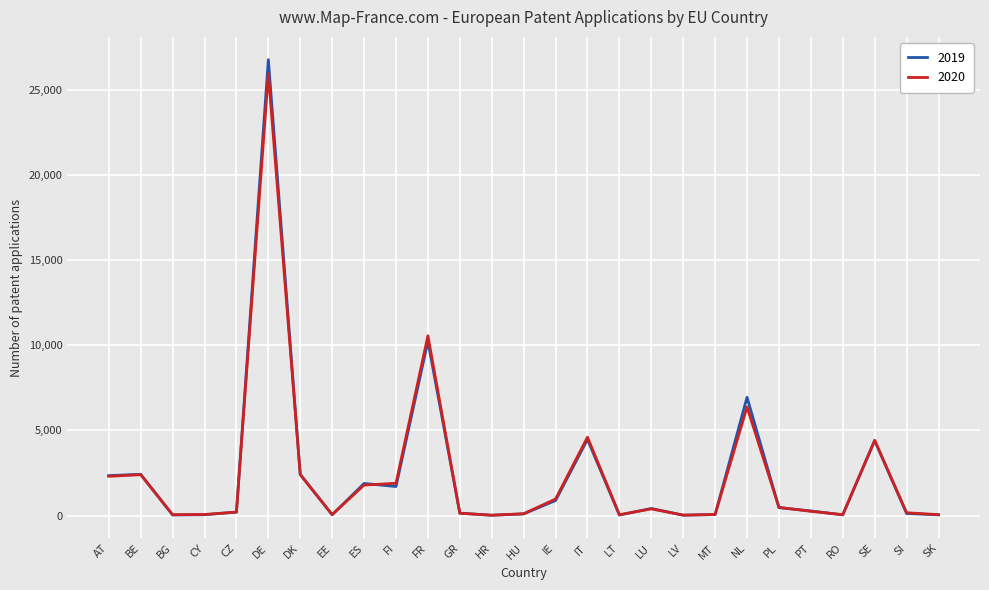

What position from the right is MT?

8